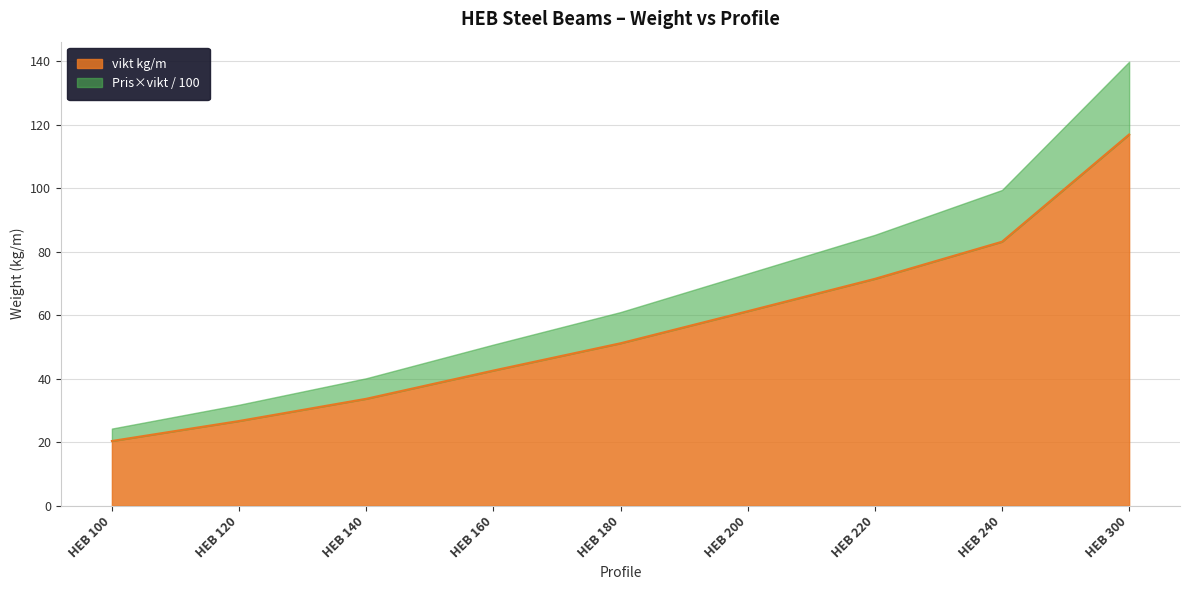

True or false: the data shows 26.7 at HEB 120.

True